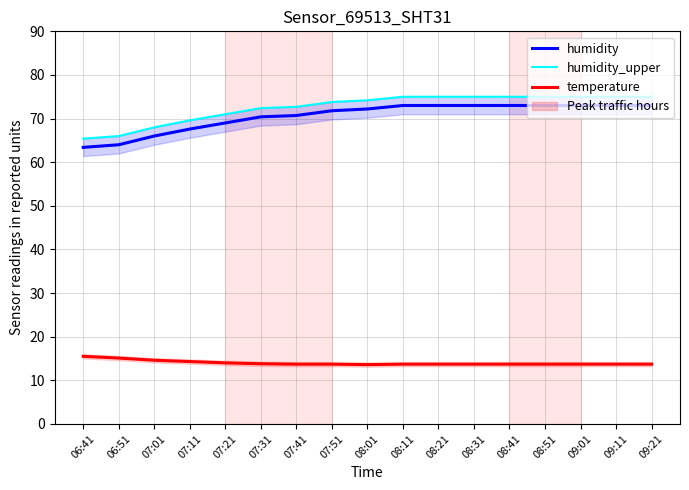

True or false: temperature and humidity cross at least once.

False